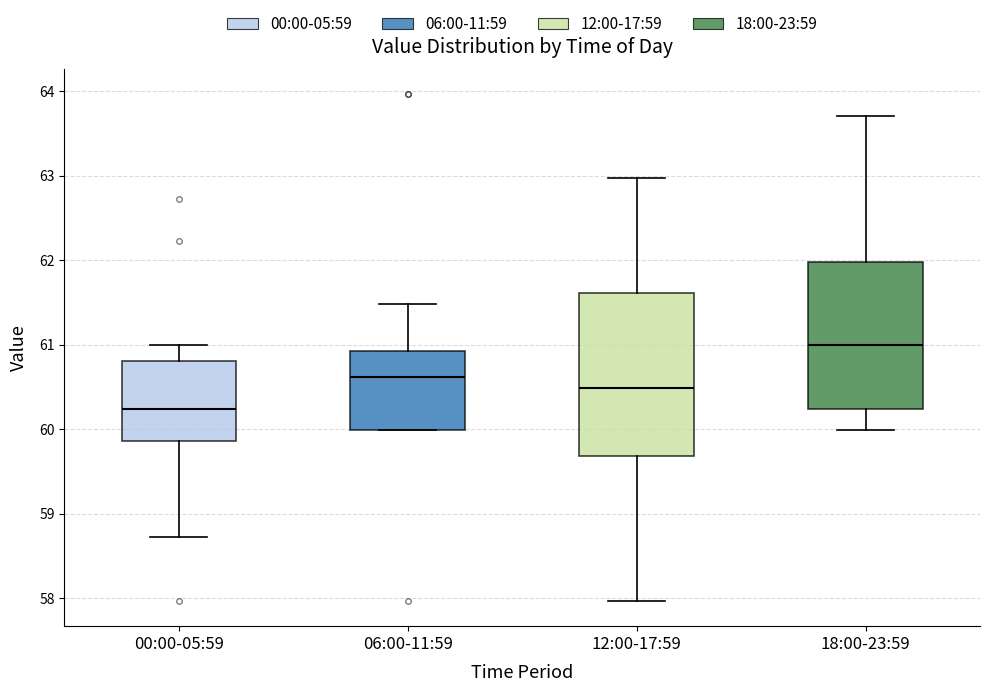

Reading left to right, read every box against the y-axis: the position of its median line, the range the box covers, and the ends of its whiskers. The values are not printed on the chart, so give them approximately, as read against the axis.

00:00-05:59: median 60.2, box 59.9 to 60.8, whiskers 58.7 to 61.0
06:00-11:59: median 60.6, box 60.0 to 60.9, whiskers 60.0 to 61.5
12:00-17:59: median 60.5, box 59.7 to 61.6, whiskers 58.0 to 63.0
18:00-23:59: median 61.0, box 60.2 to 62.0, whiskers 60.0 to 63.7